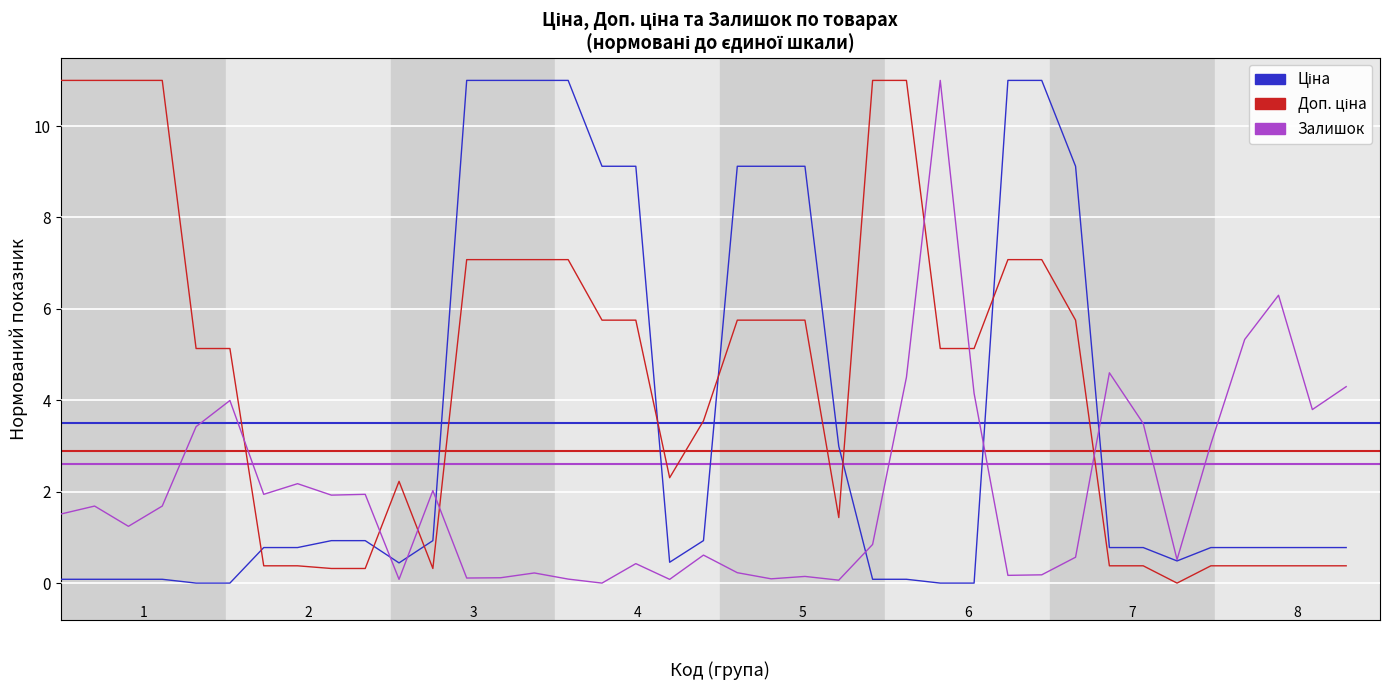

Reading left to right, what are all the values shown in this chart?

Ціна: 0.1	0.1	0.1	0.1	0.0	0.0	0.8	0.8	0.9	0.9	0.4	0.9	11.0	11.0	11.0	11.0	9.1	9.1	0.5	0.9	9.1	9.1	9.1	3.0	0.1	0.1	0.0	0.0	11.0	11.0	9.1	0.8	0.8	0.5	0.8	0.8	0.8	0.8	0.8
Доп. ціна: 11.0	11.0	11.0	11.0	5.1	5.1	0.4	0.4	0.3	0.3	2.2	0.3	7.1	7.1	7.1	7.1	5.8	5.8	2.3	3.5	5.8	5.8	5.8	1.4	11.0	11.0	5.1	5.1	7.1	7.1	5.8	0.4	0.4	0.0	0.4	0.4	0.4	0.4	0.4
Залишок: 1.5	1.7	1.2	1.7	3.4	4.0	1.9	2.2	1.9	1.9	0.1	2.0	0.1	0.1	0.2	0.1	0.0	0.4	0.1	0.6	0.2	0.1	0.1	0.1	0.8	4.5	11.0	4.2	0.2	0.2	0.6	4.6	3.5	0.5	3.0	5.3	6.3	3.8	4.3